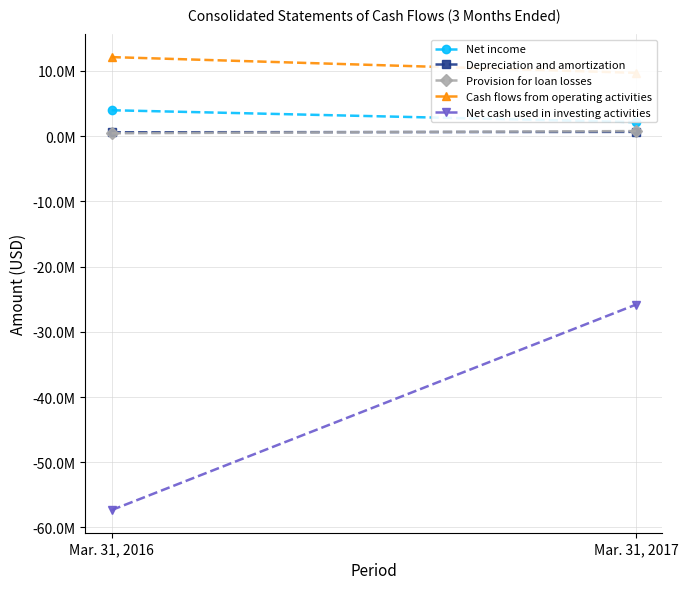

Reading left to right, what are all the values shown in this chart?

Net income: Mar. 31, 2016=3973782	Mar. 31, 2017=2149403
Depreciation and amortization: Mar. 31, 2016=588966	Mar. 31, 2017=654896
Provision for loan losses: Mar. 31, 2016=440491	Mar. 31, 2017=778611
Cash flows from operating activities: Mar. 31, 2016=12119727	Mar. 31, 2017=9702868
Net cash used in investing activities: Mar. 31, 2016=-57331196	Mar. 31, 2017=-25822422